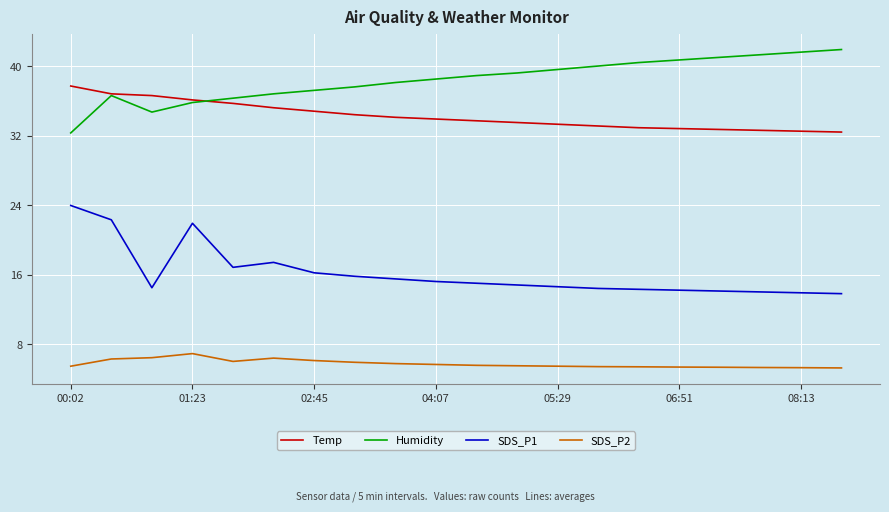

Rank the series by their maximum value, from highest to lowest.

Humidity, Temp, SDS_P1, SDS_P2